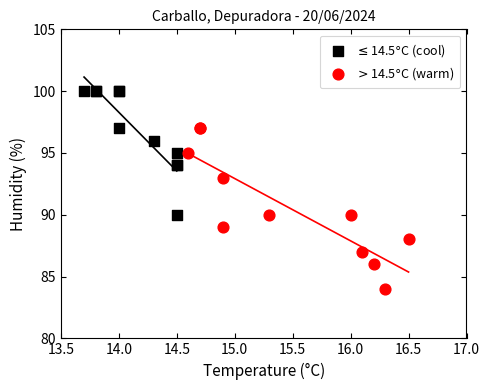

Which series has the widest spread of Y values?

$>$14.5$\degree$C (warm)